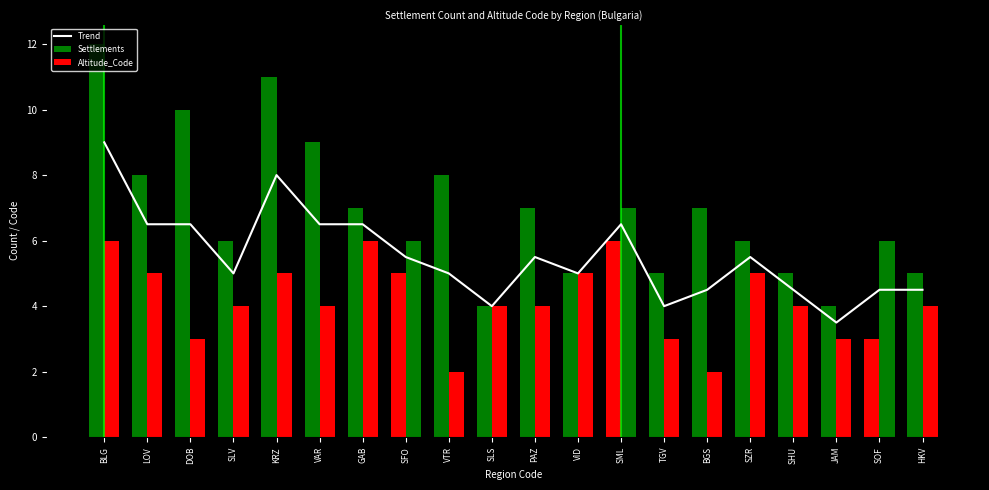

List the labels in order of value, smallest first.

JAM, SLS, TGV, BGS, SHU, SOF, HKV, SLV, VTR, VID, SFO, PAZ, SZR, LOV, DOB, VAR, GAB, SML, KRZ, BLG